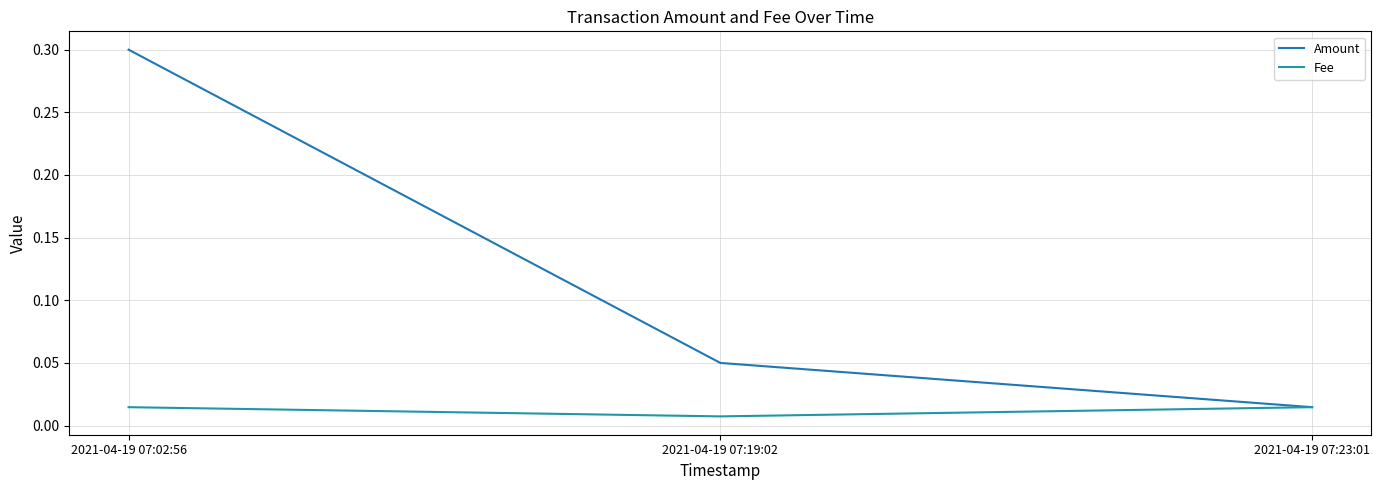

How many lines are shown in the chart?

2